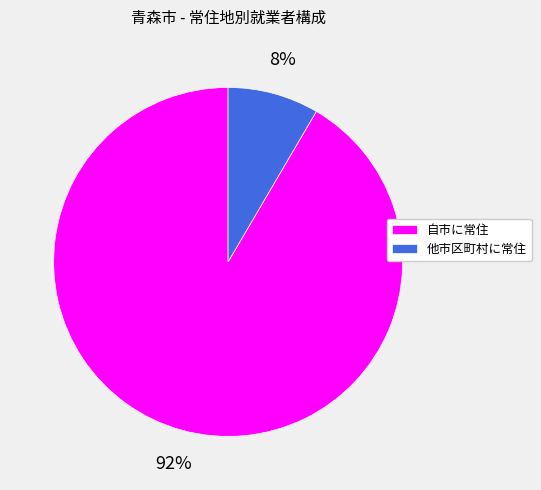

How many slices are in this pie chart?

2